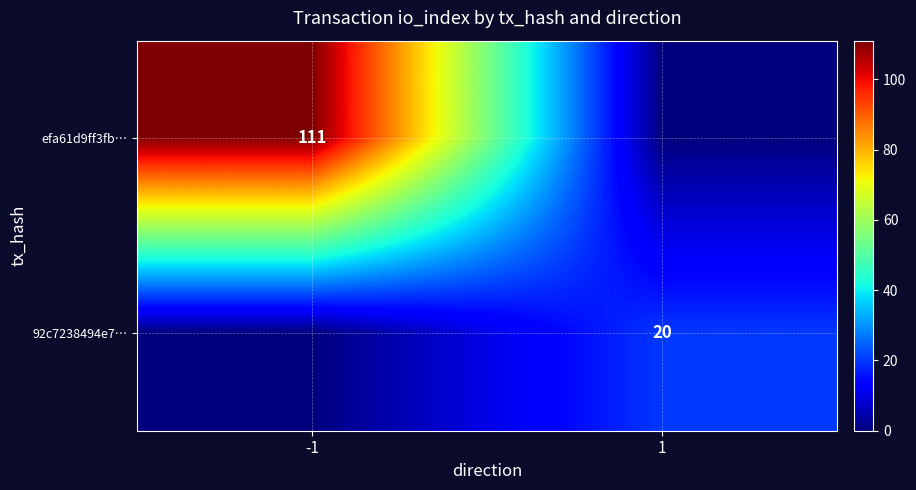

True or false: 92c7238494e7… has a value of 32 at 1.

False